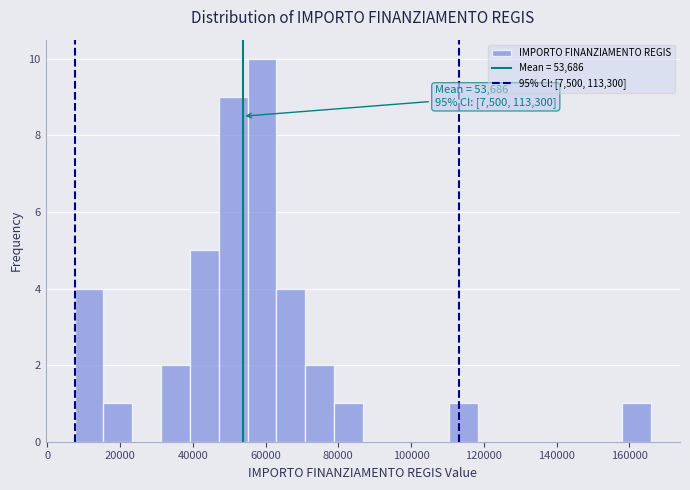

Around what value on the x-axis is the tallest bar? Give the approximate position of its centre, as read against the axis.

60000